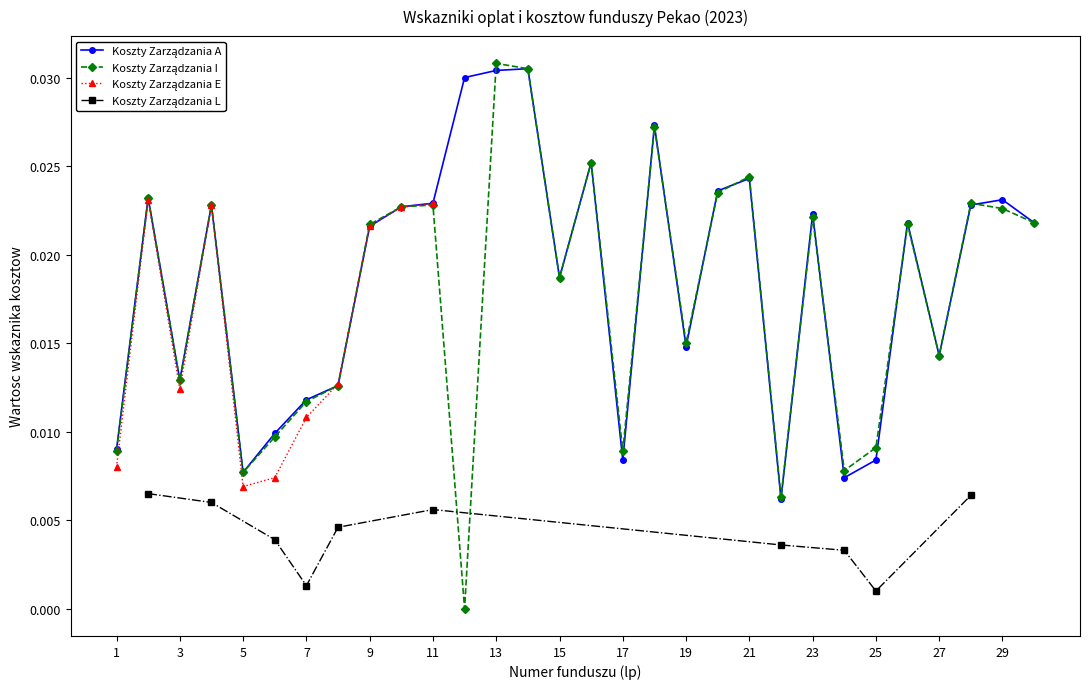

In Koszty I, how many points are higher than both neighbors (excluding endpoints)?

10